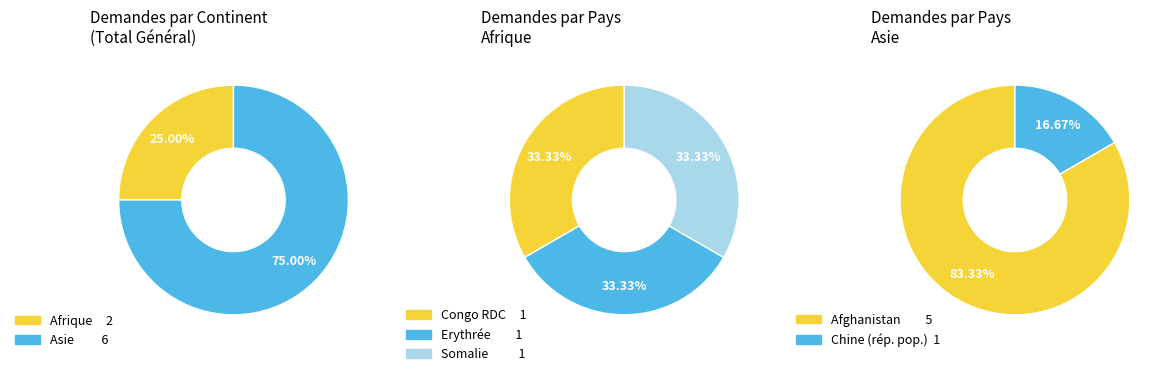

To the nearest percent, what is the difference between the Afrique and Asie slice percentages?

50%